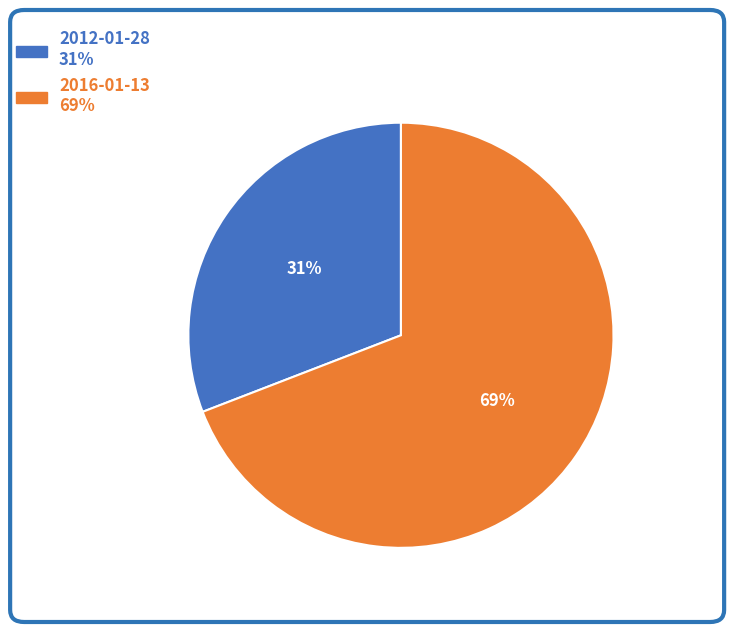

To the nearest percent, what portion does 2016-01-13 69% represent?

69%